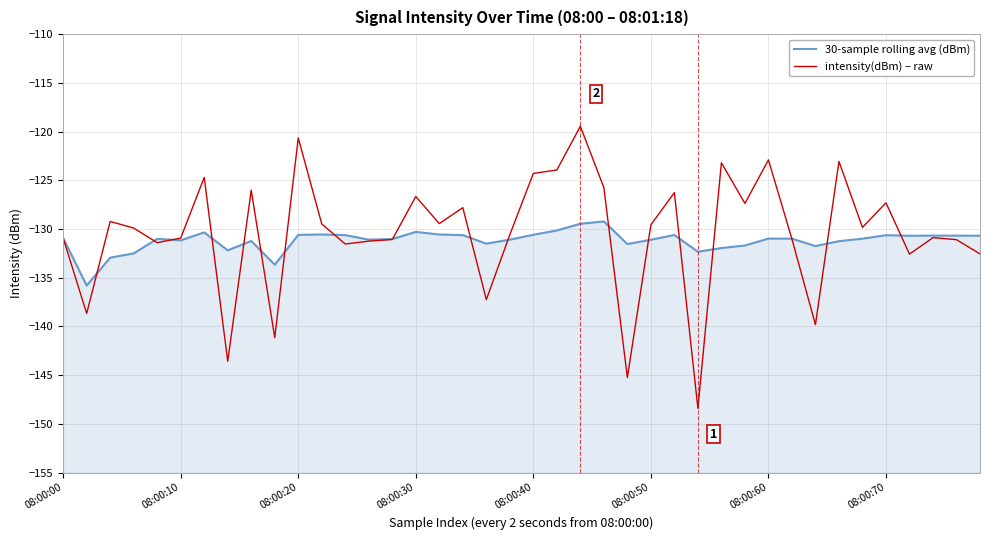

True or false: 30-sample rolling avg (dBm) has more than 0 points higher than both neighbors.

True